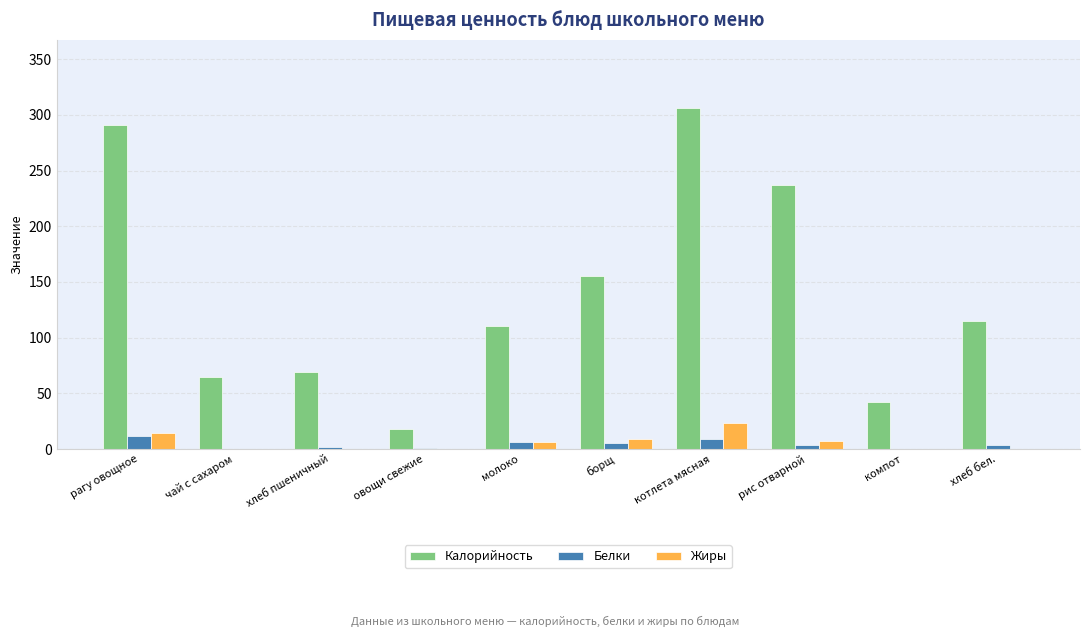

What value does the Калорийность series have at котлета мясная?

306.1